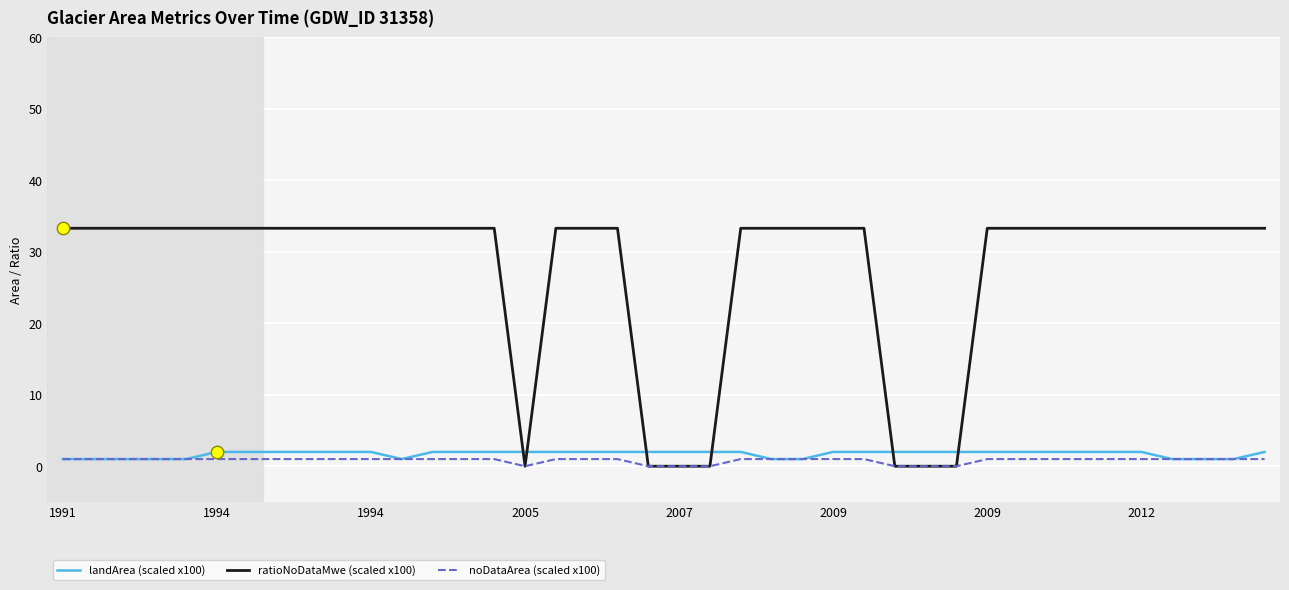

What are all the series names shown in the legend?

landArea (scaled x100), ratioNoDataMwe (scaled x100), noDataArea (scaled x100)